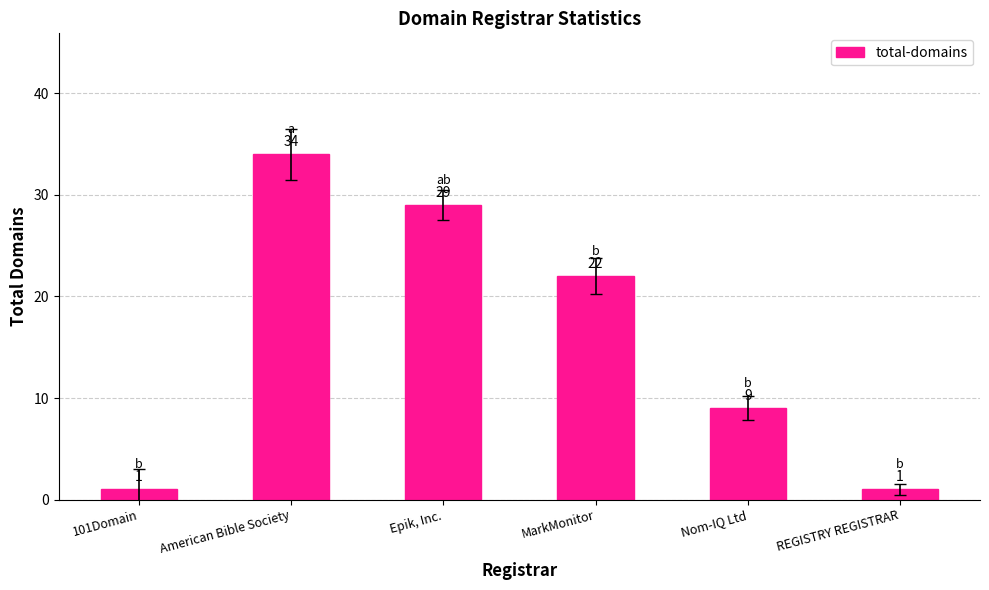

What is the value of the 6th bar from the left?

1